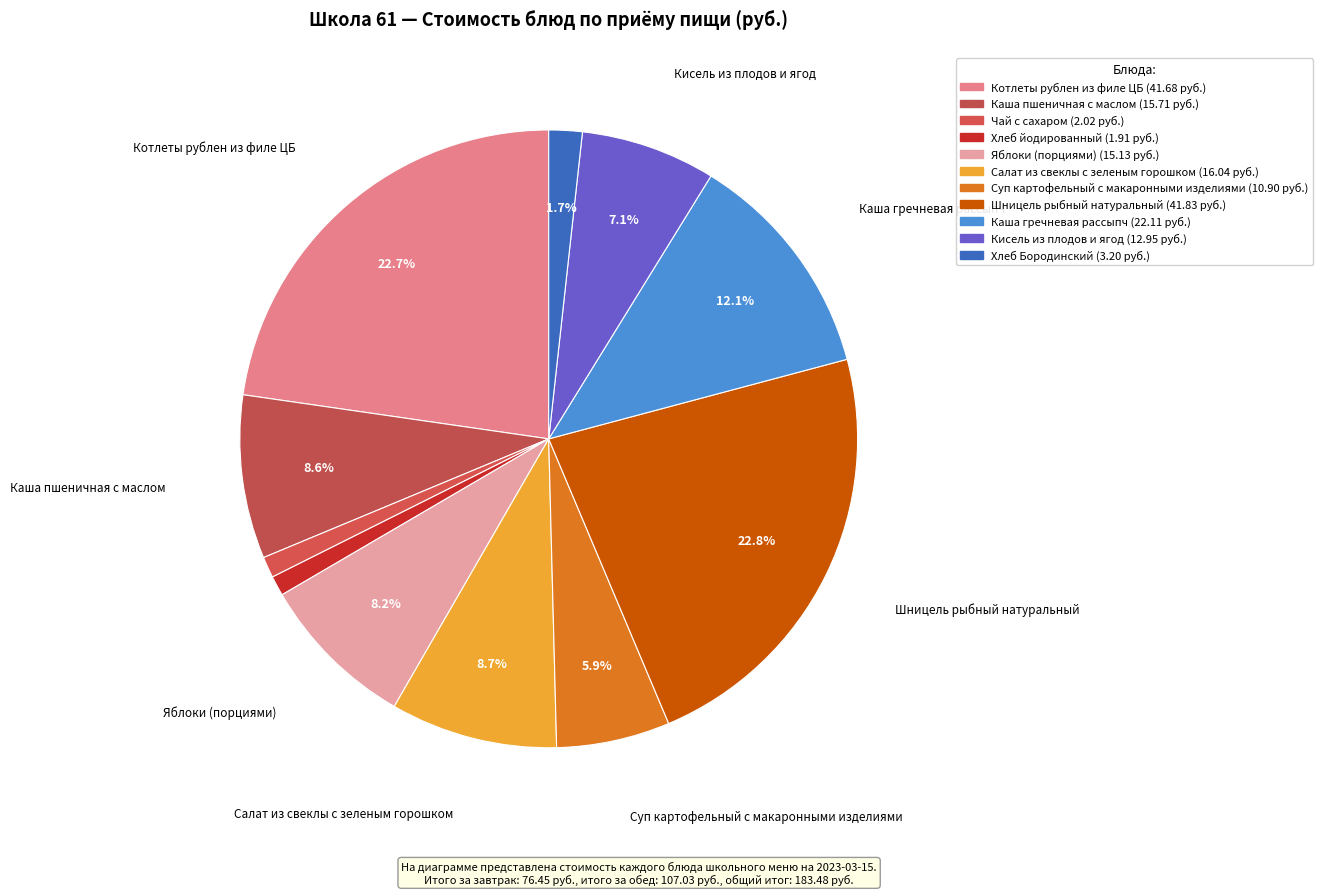

Does Суп картофельный с макаронными изделиями account for over 50% of the chart?

No